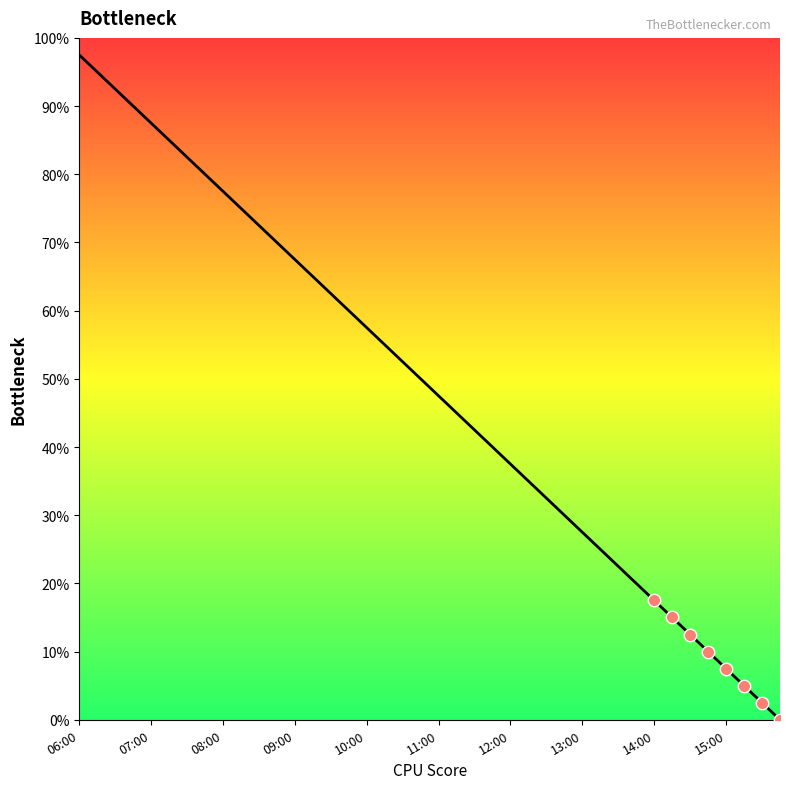

What is the difference between the maximum and minimum values?

97.5